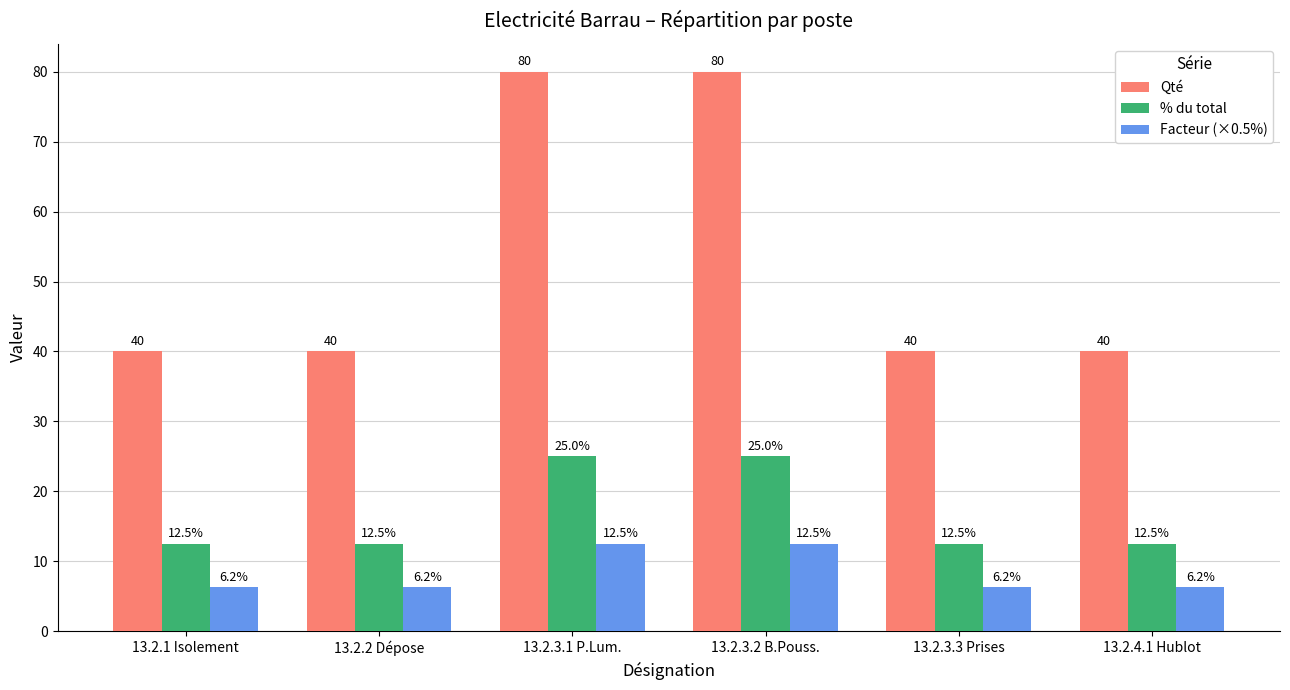

What is the maximum value for % du total?

25.0